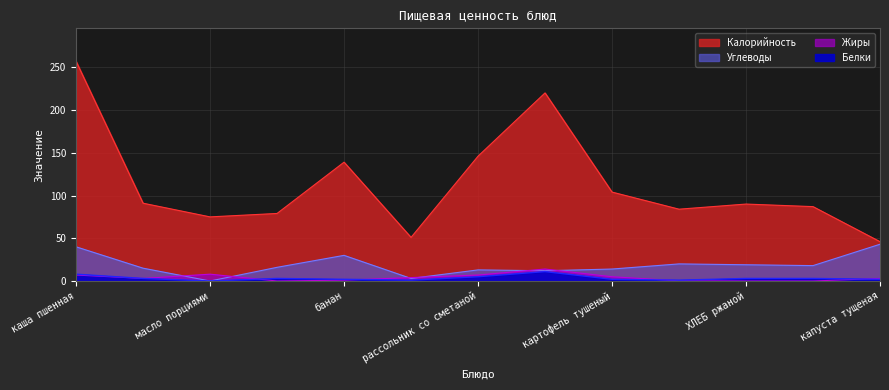

What is the sum of the Белки values at банан and батон?

5.0